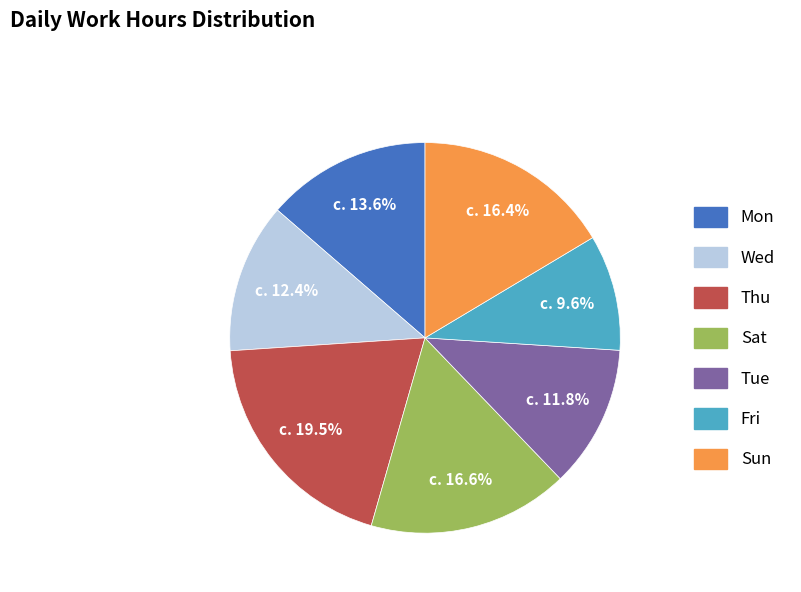

What percentage is the Wed slice, to the nearest percent?

12%